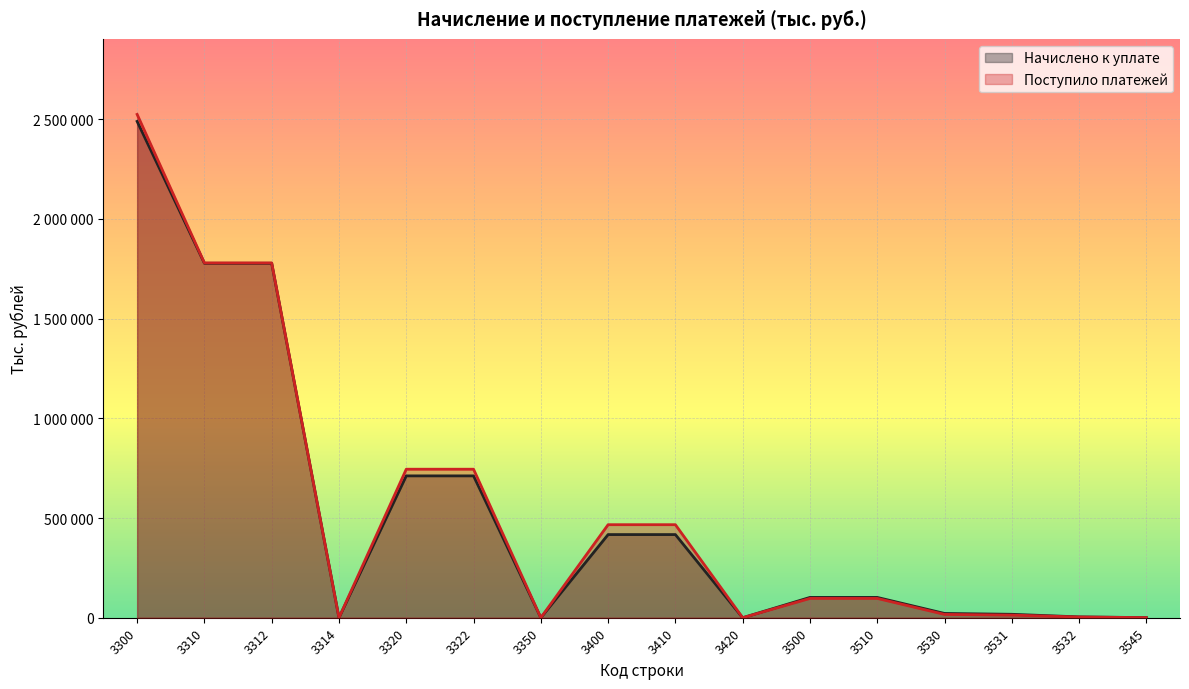

Rank the series by their maximum value, from lowest to highest.

Начислено к уплате, Поступило платежей